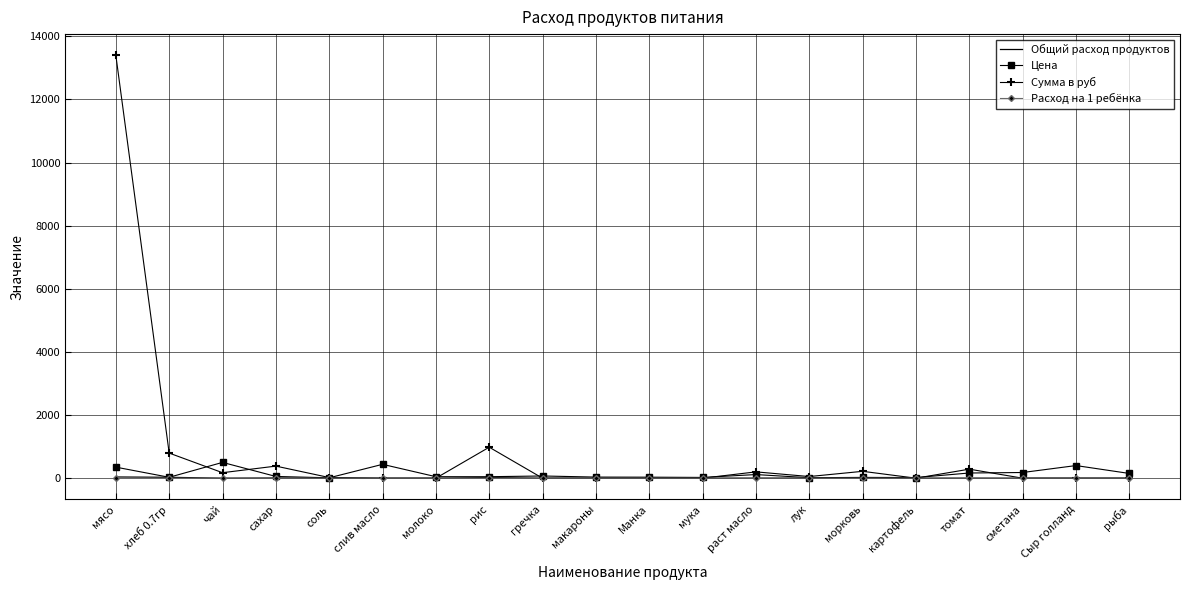

At which category is the sum across all series the highest?

мясо